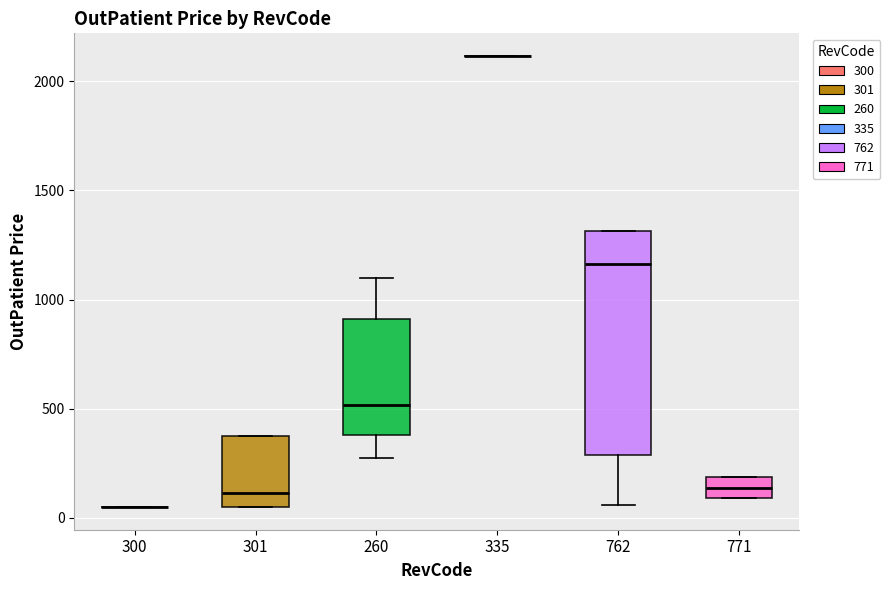

Which box is the tallest, from its lower edge to its upper edge?

762